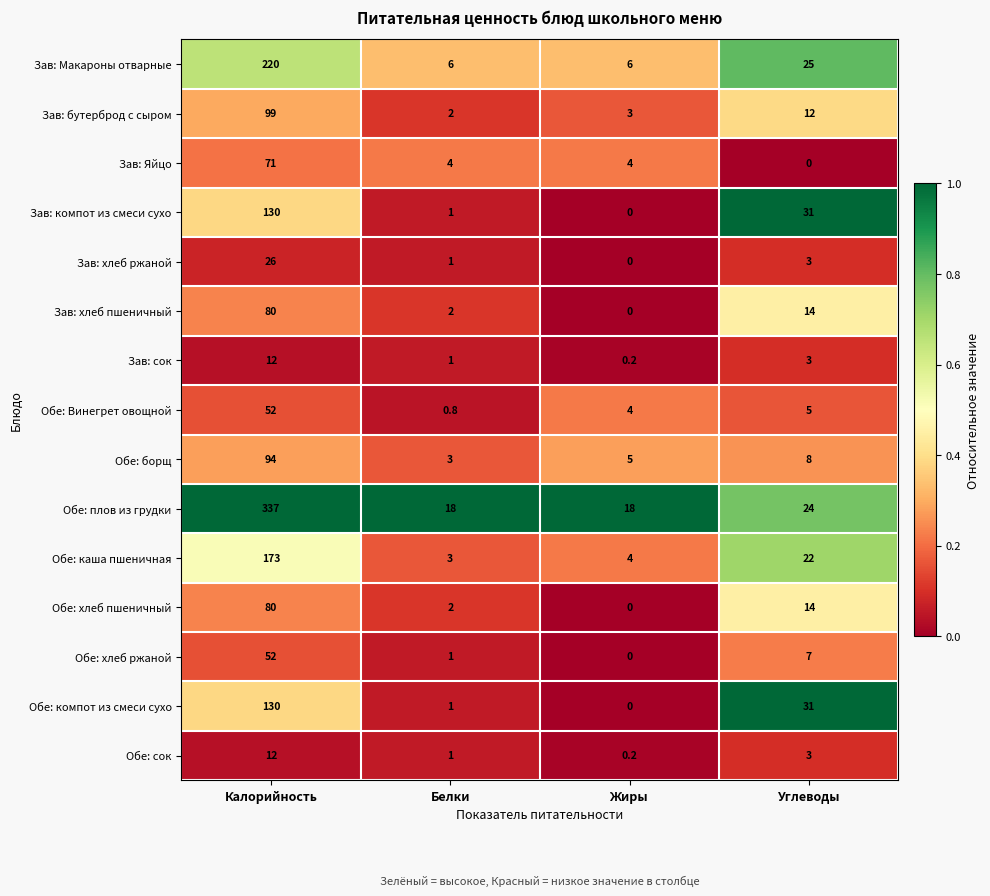

What is the difference between the highest and lowest values at Белки?

17.2